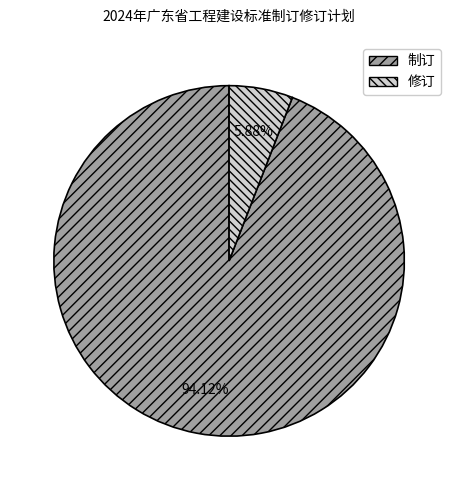

The 修订 slice represents 1% of the pie. True or false?

False